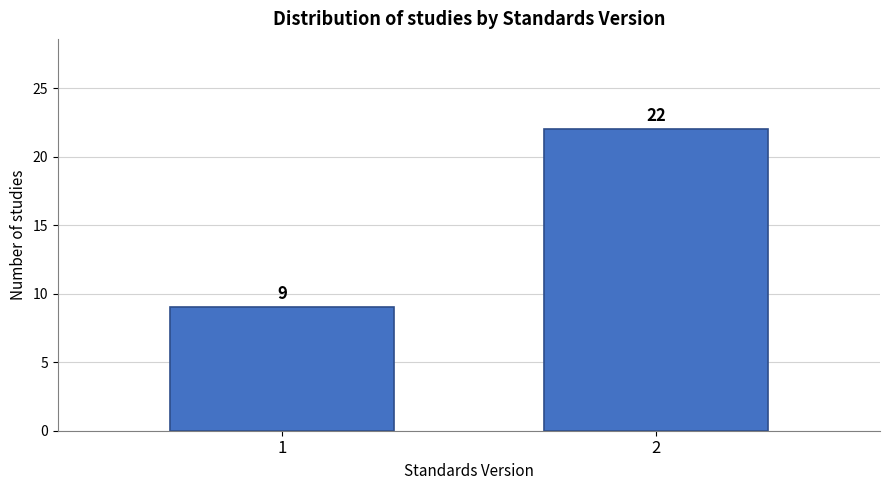

Reading left to right, transcribe all the data shown in this chart.

9	22